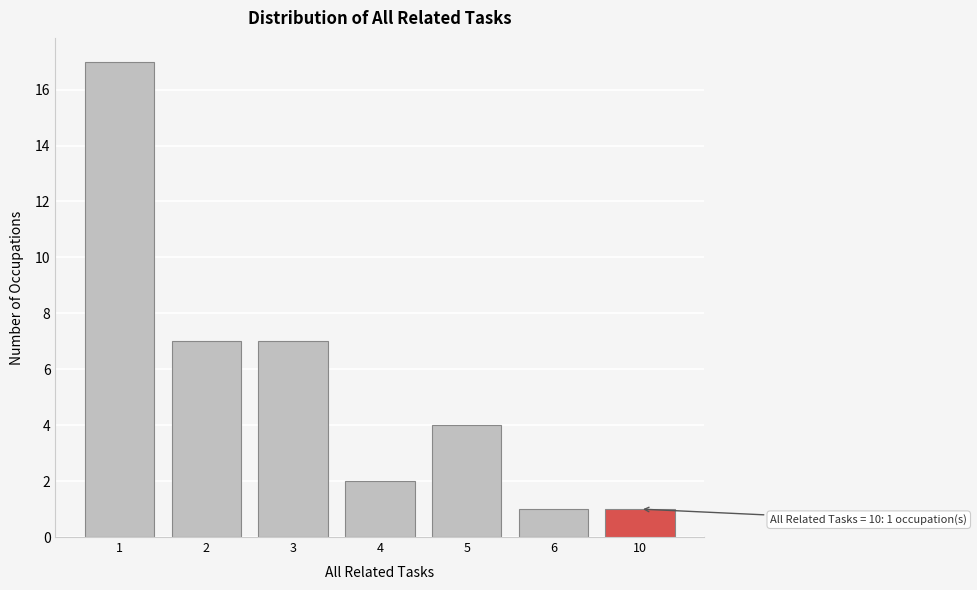

Reading left to right, what are all the values shown in this chart?

17	7	7	2	4	1	1